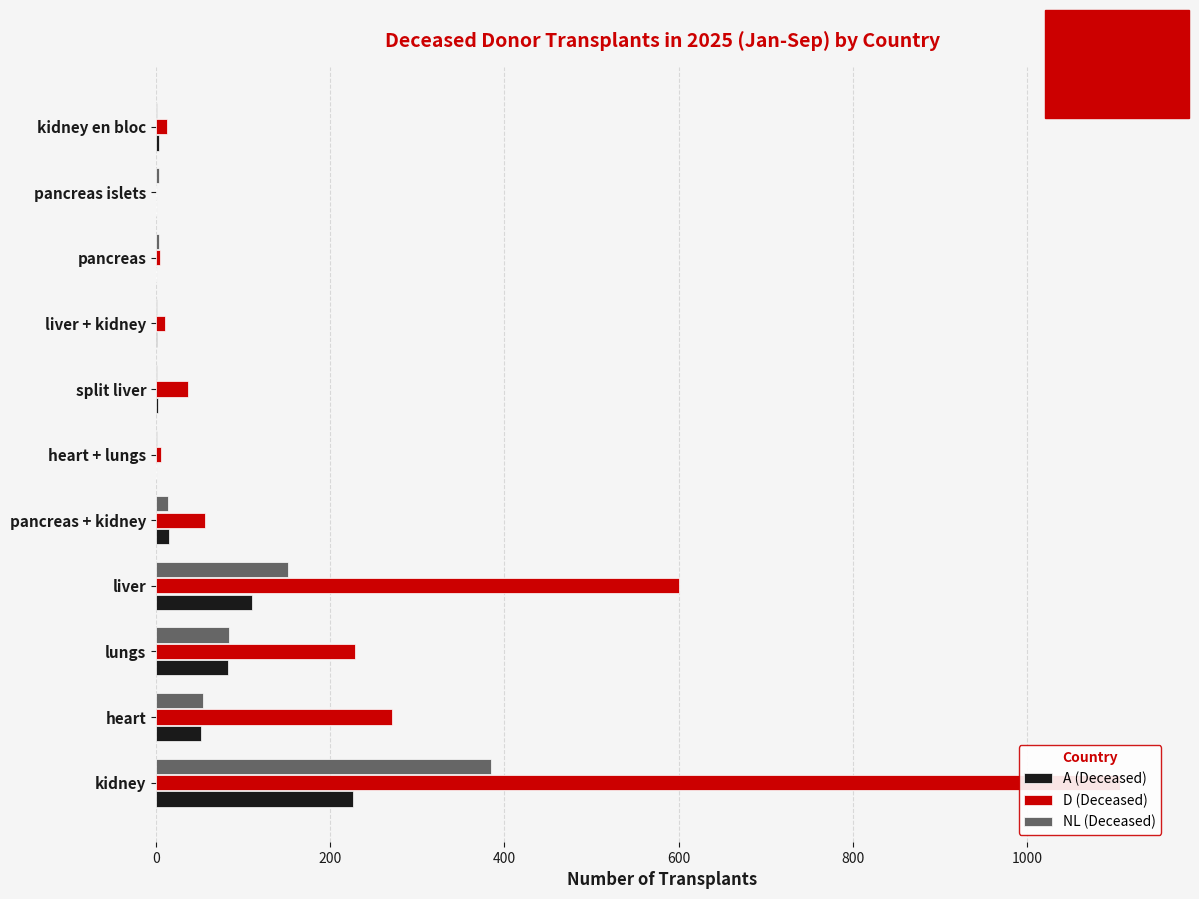

What is the greatest value displayed?

1107